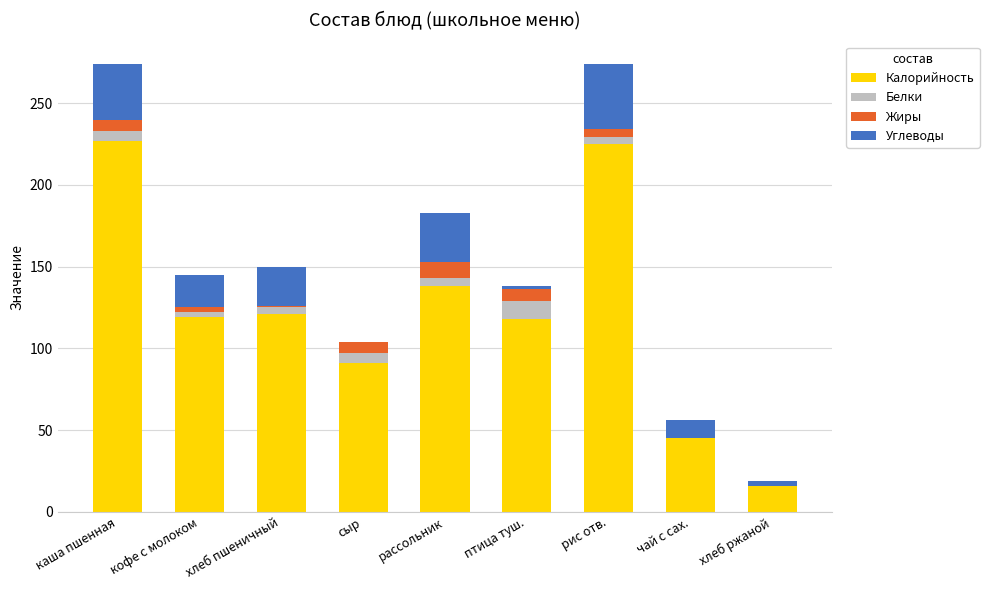

What is the total value across all series at чай с сах.?

56